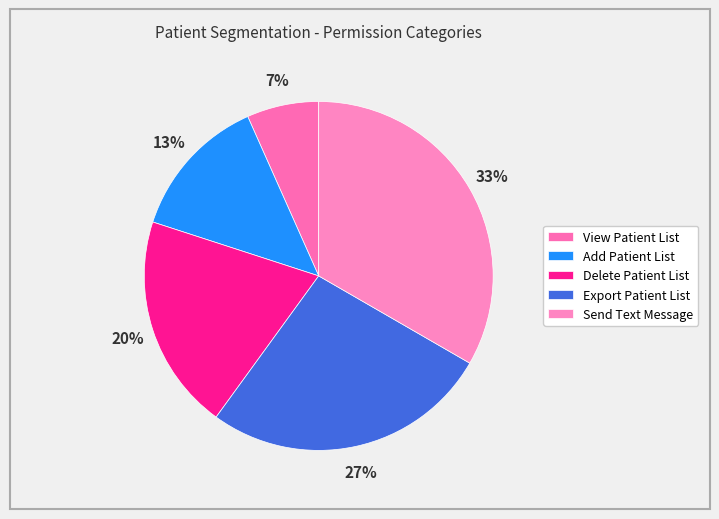

Is Export Patient List the majority of the pie?

No